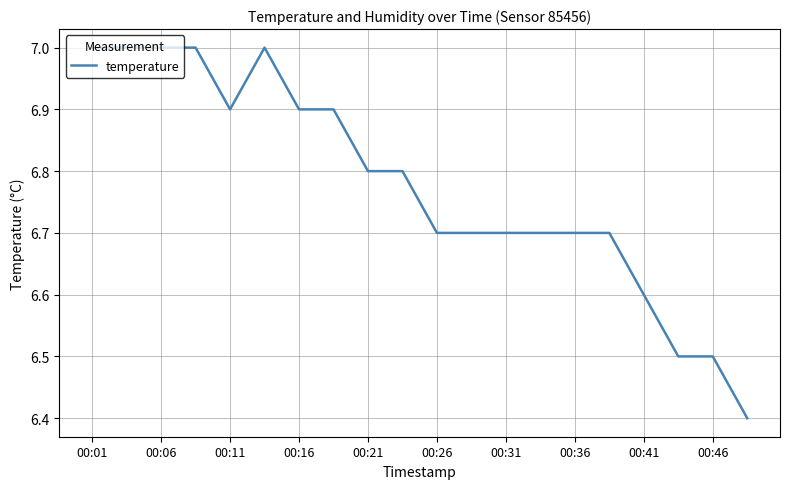

What is the minimum value shown in the chart?

6.4